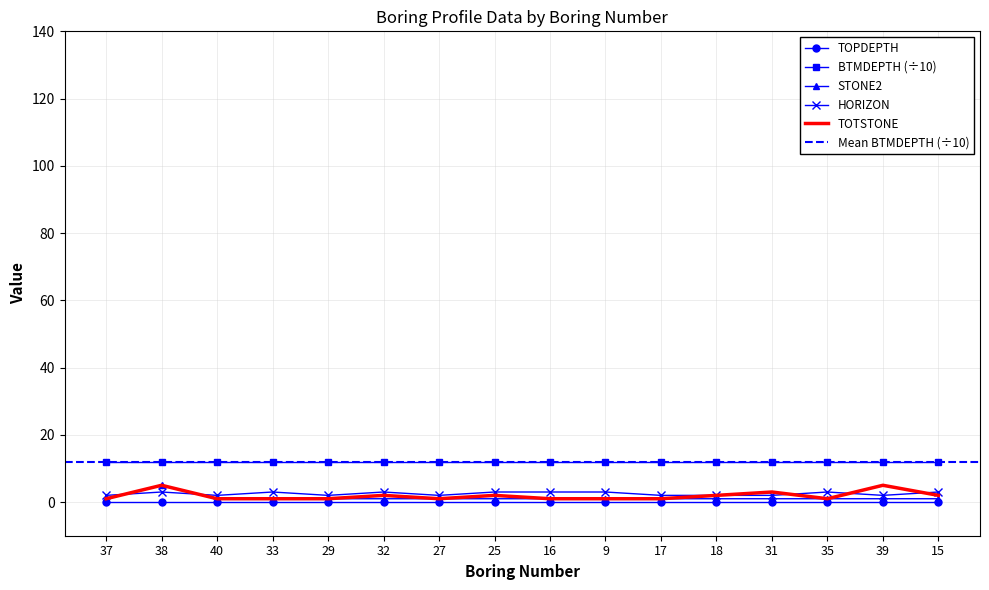

True or false: HORIZON and TOTSTONE cross at least once.

True